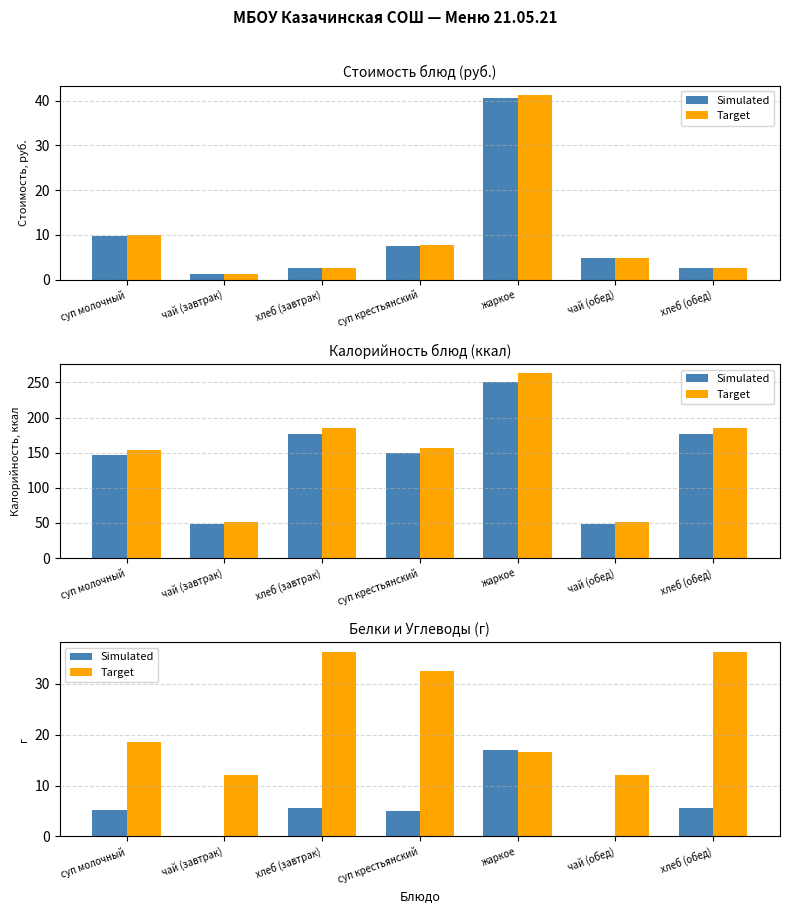

What is the difference between the maximum and minimum values in the Simulated series?

16.8